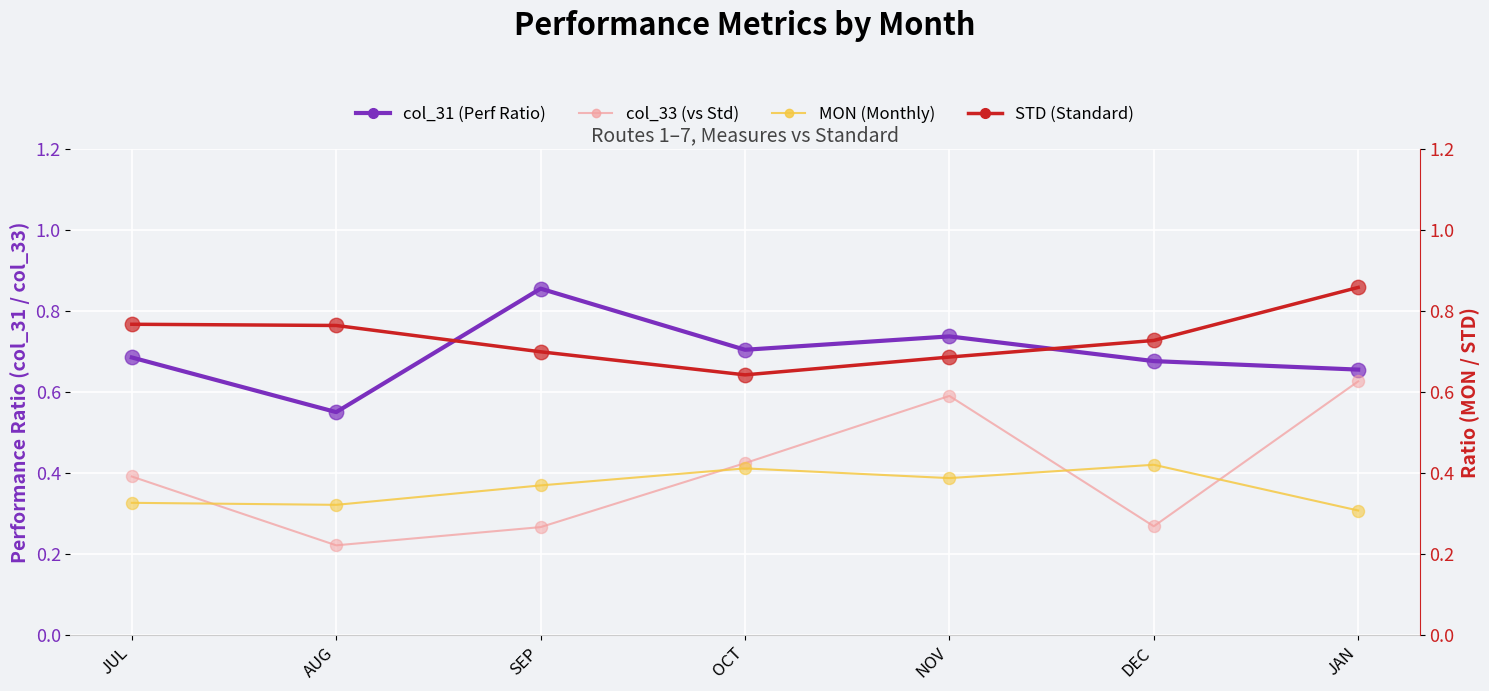

At which category is the sum across all series the highest?

JAN